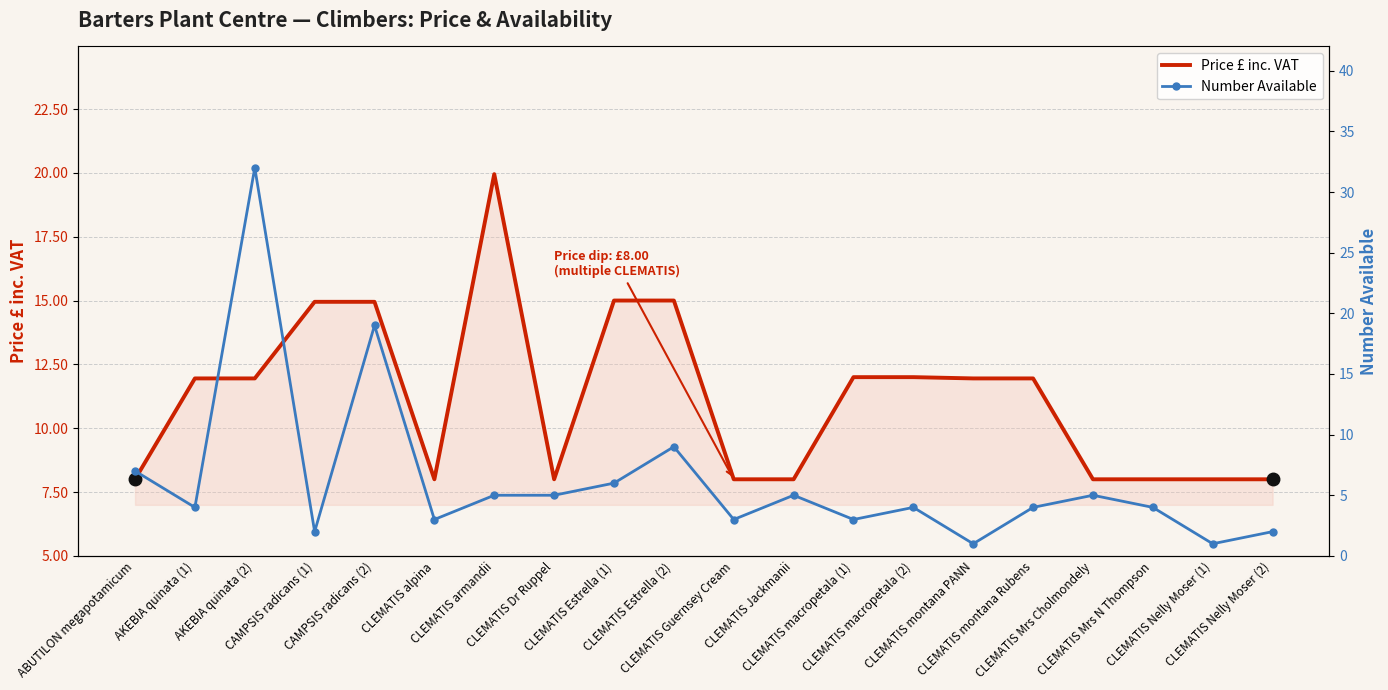

At which label does Number Available reach its peak?

AKEBIA quinata (2)